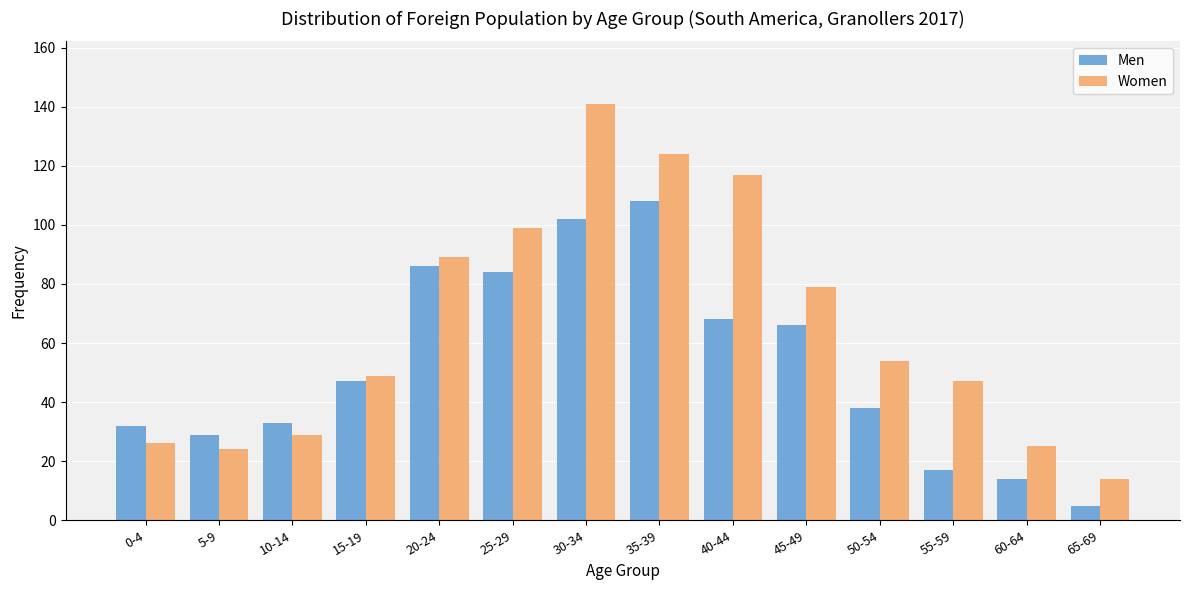

Reading left to right, list all the values displayed in this chart.

Men: 0-4=32	5-9=29	10-14=33	15-19=47	20-24=86	25-29=84	30-34=102	35-39=108	40-44=68	45-49=66	50-54=38	55-59=17	60-64=14	65-69=5
Women: 0-4=26	5-9=24	10-14=29	15-19=49	20-24=89	25-29=99	30-34=141	35-39=124	40-44=117	45-49=79	50-54=54	55-59=47	60-64=25	65-69=14